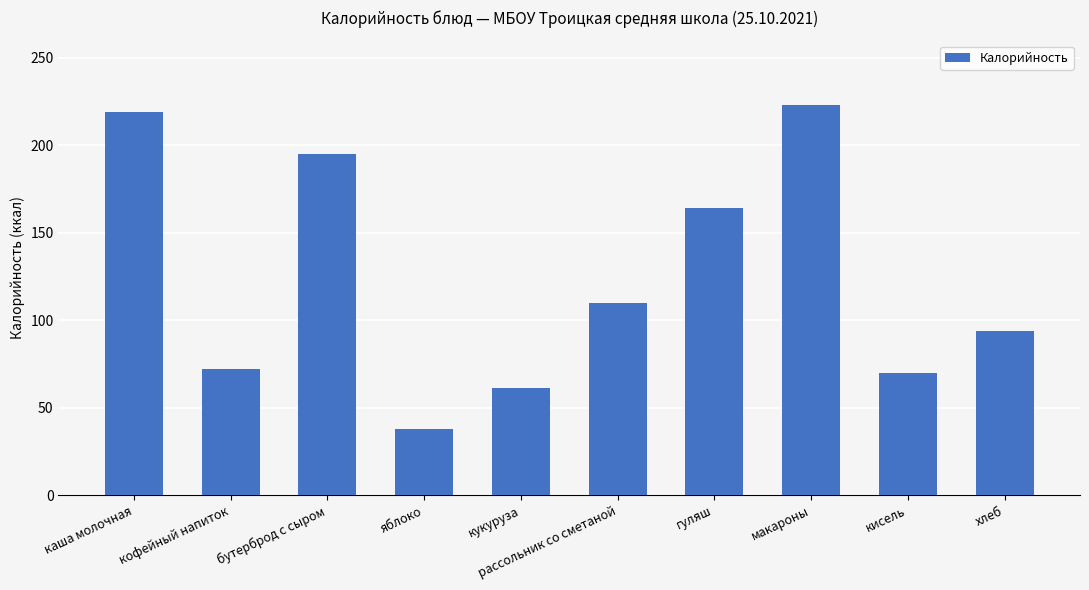

How many bars are there in total?

10